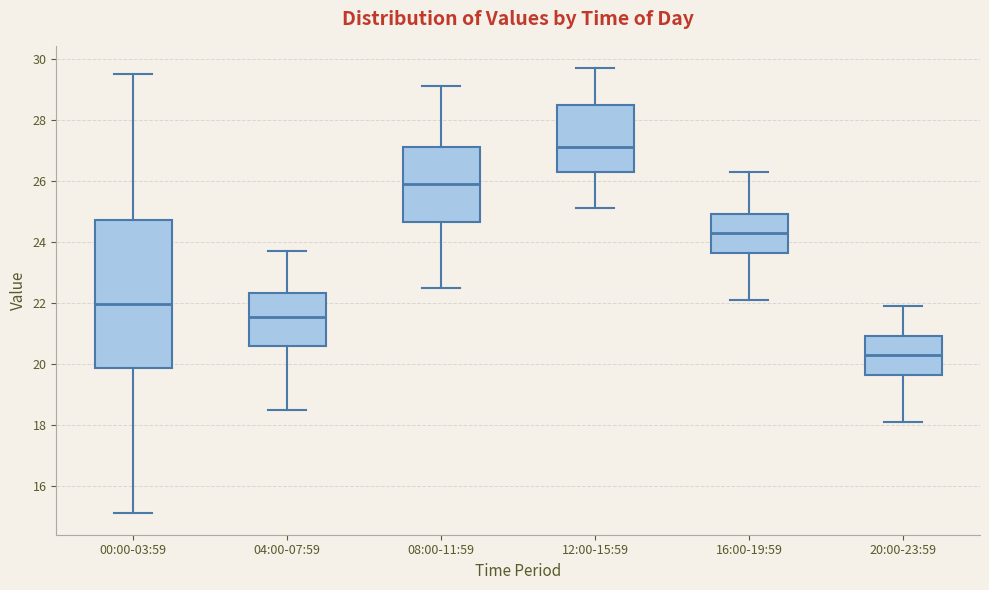

Comparing the boxes themselves (not the whiskers), which one is the tallest?

00:00-03:59